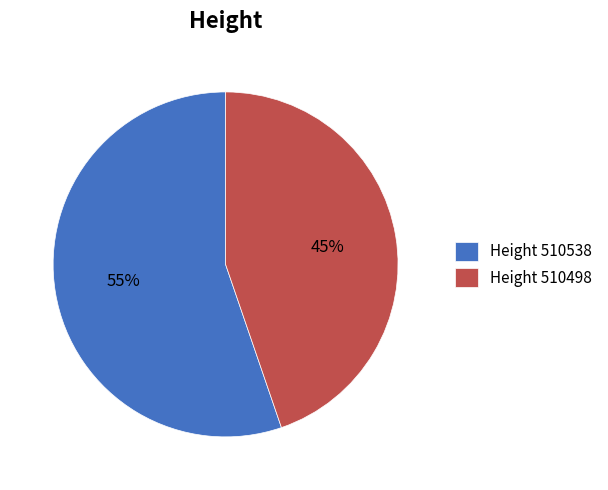

Which category has the smallest portion of the pie?

Height 510498